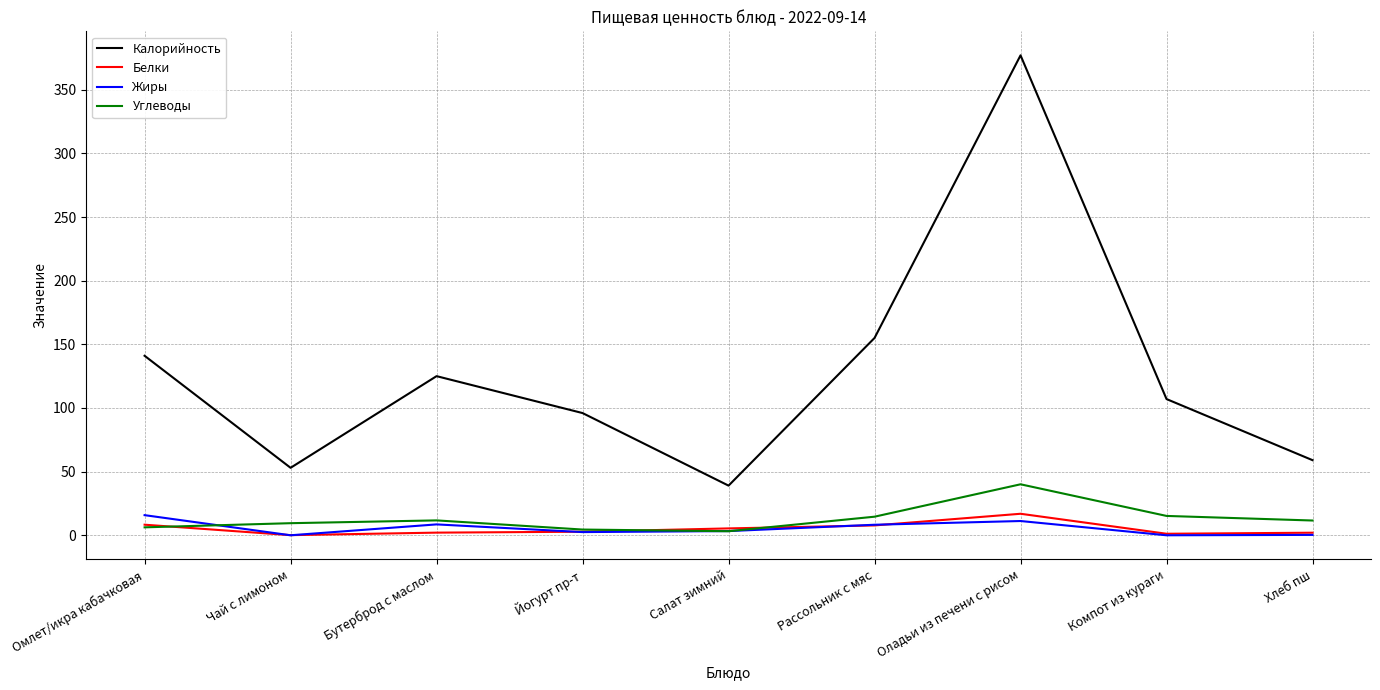

True or false: Жиры and Углеводы cross at least once.

True